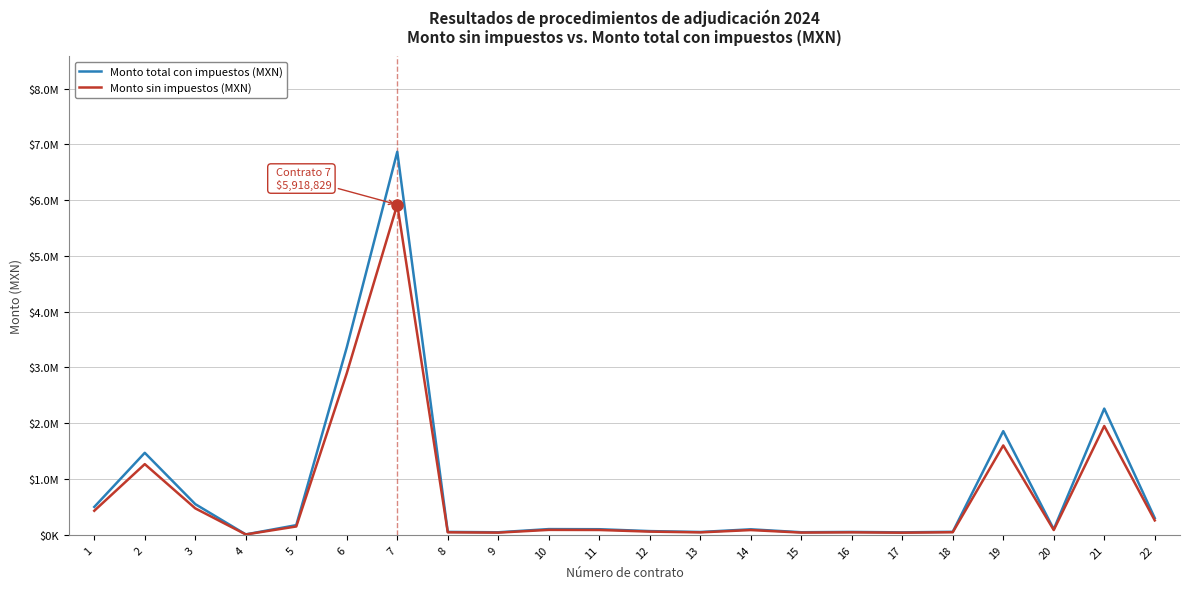

Which series changed the most between 7 and 11?

Monto total con impuestos (MXN)